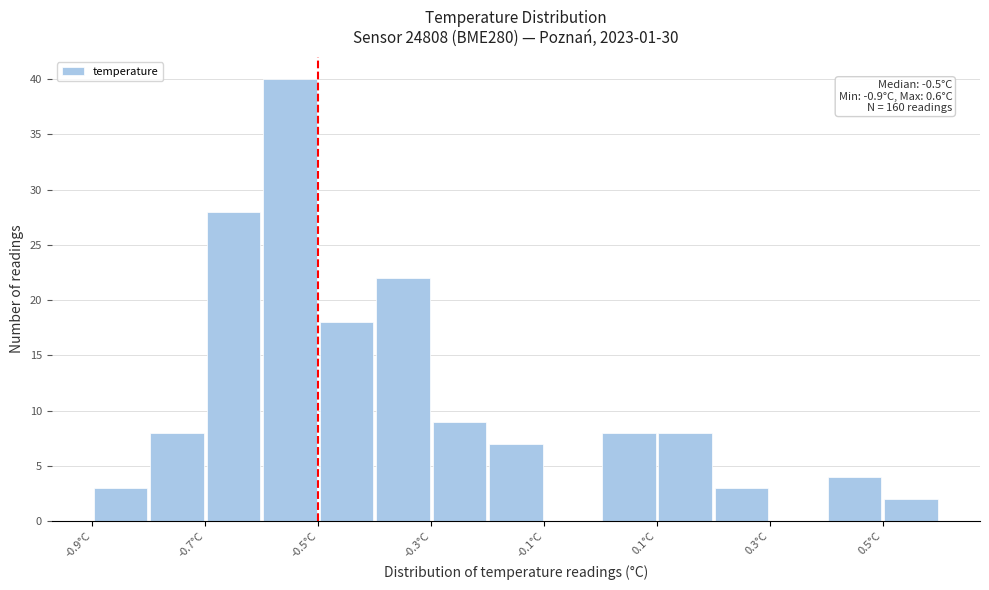

Over which range of the x-axis is the bar tallest?

-0.6 to -0.5